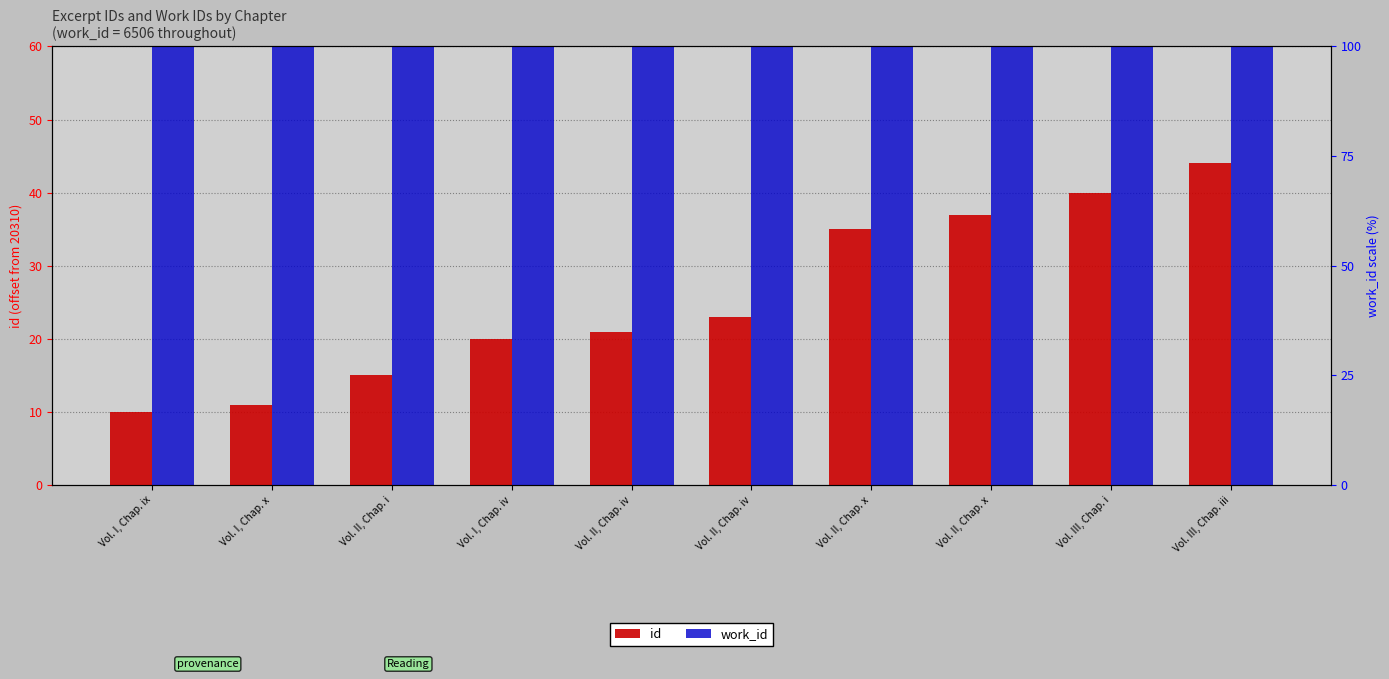

Which series has the largest range (max minus min)?

id